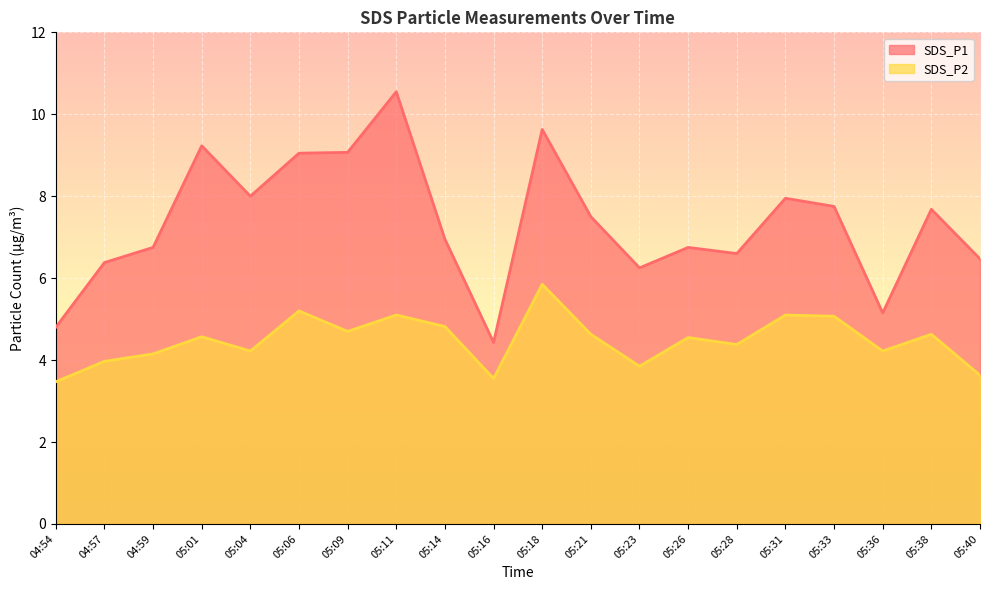

What is the label of the 16th point from the left?

05:31